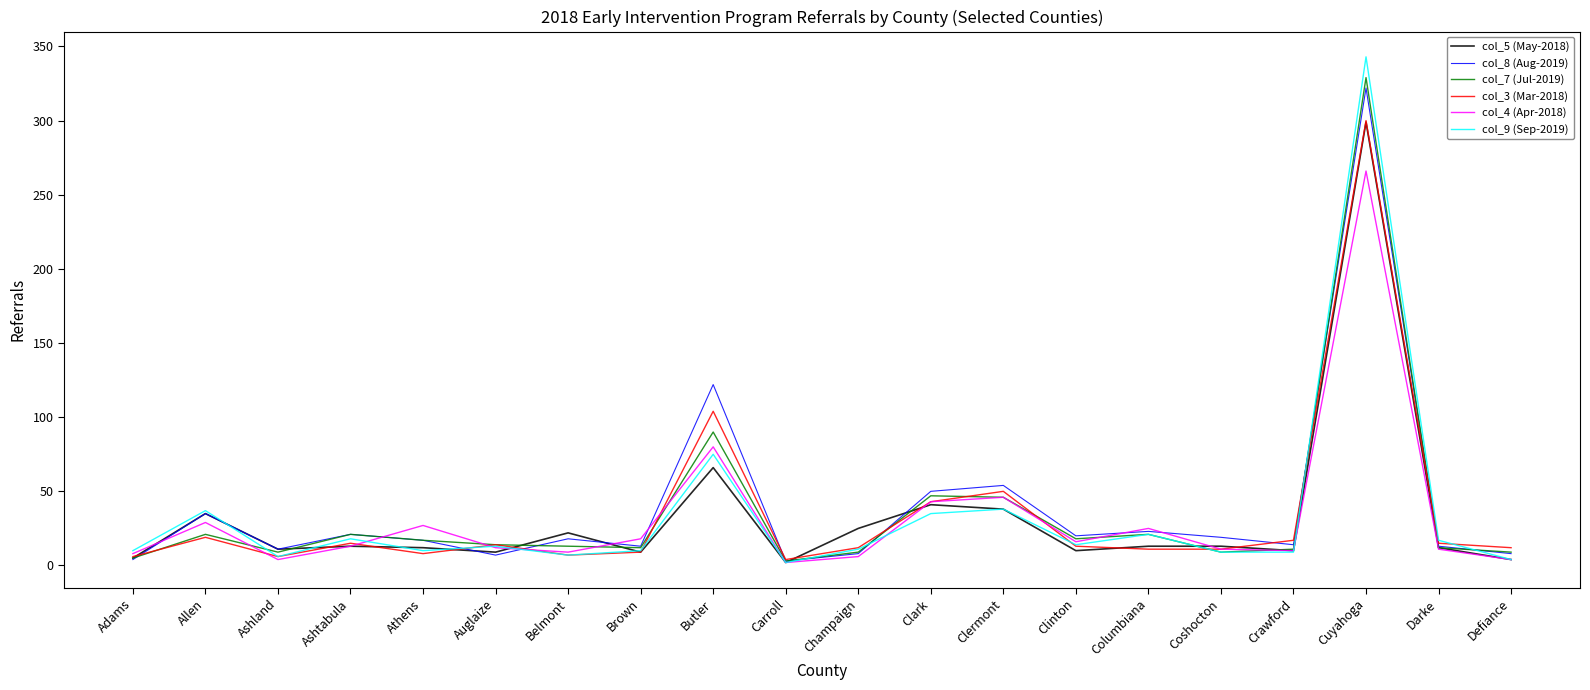

Which category has the highest value in the col_7 (Jul-2019) series?

Cuyahoga